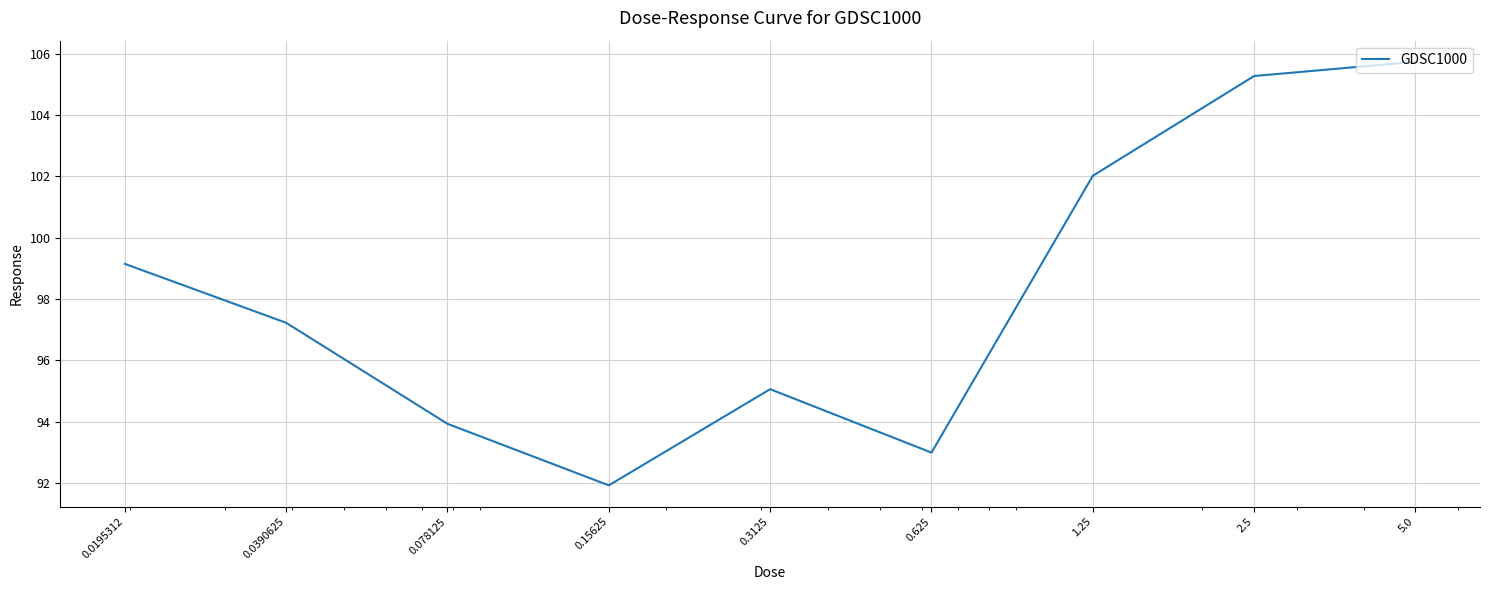

What is the greatest value displayed?

105.7